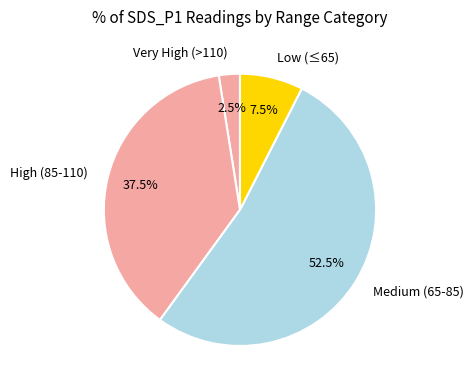

How many segments does this pie chart have?

4